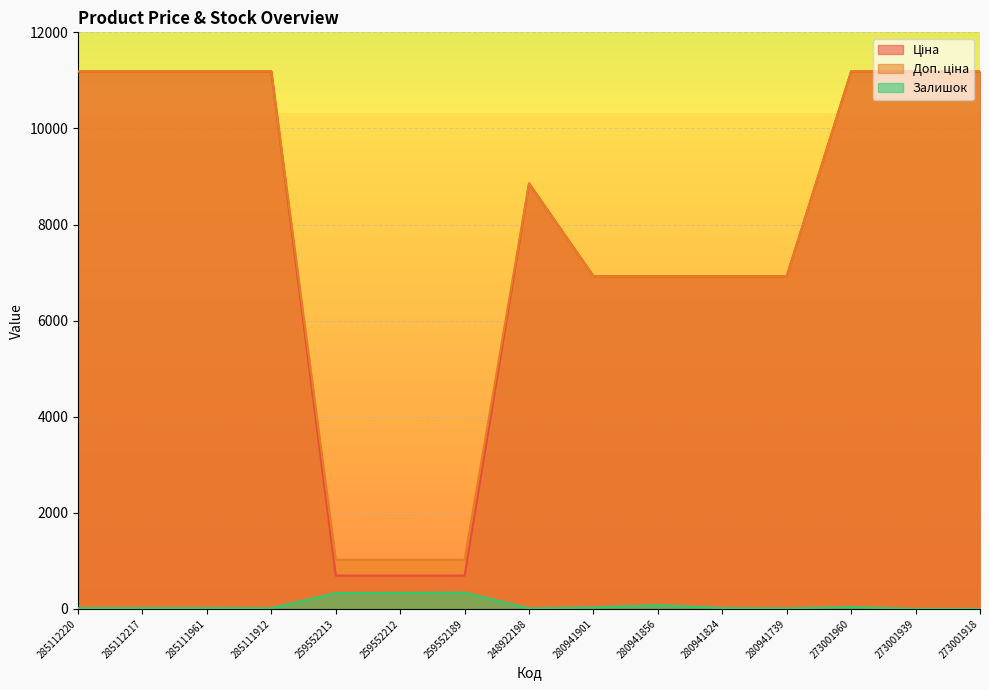

Count the number of categories in the chart.

15